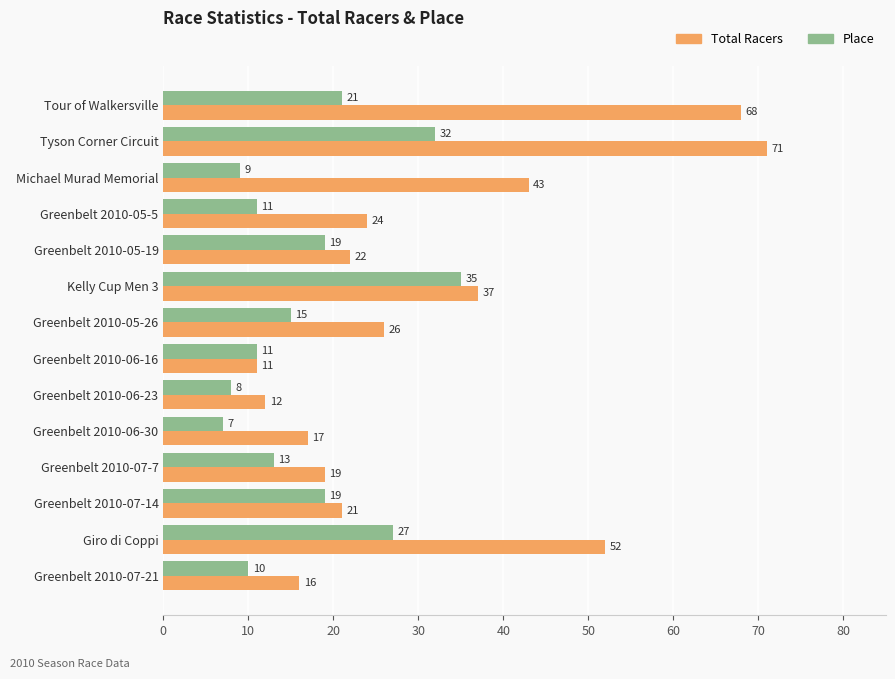

Which series has the largest range (max minus min)?

Total Racers